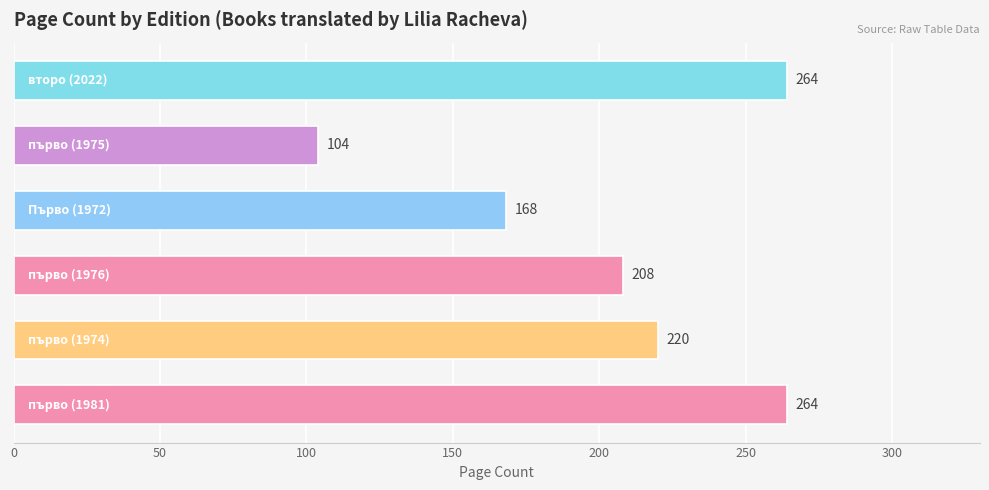

Count the values in the range 168 to 264.

5